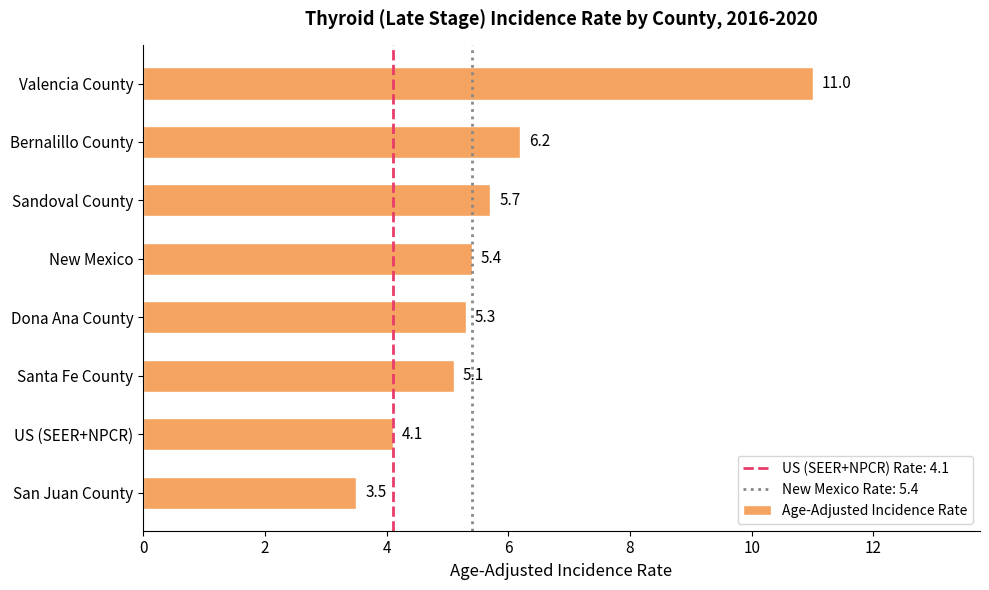

What is the average value?

5.8